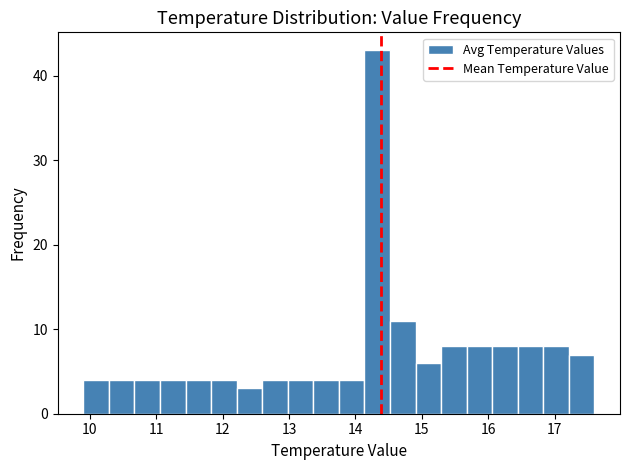

Read against the x-axis, roughly where is the centre of the tallest bar?

14.3